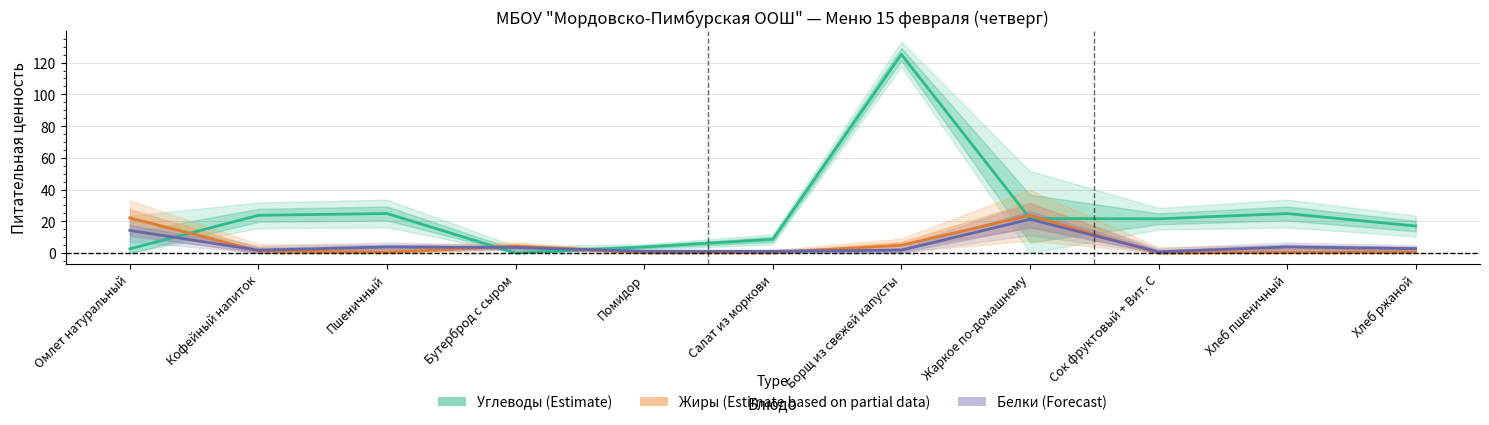

Which series has the widest spread of values?

Углеводы (Estimate)